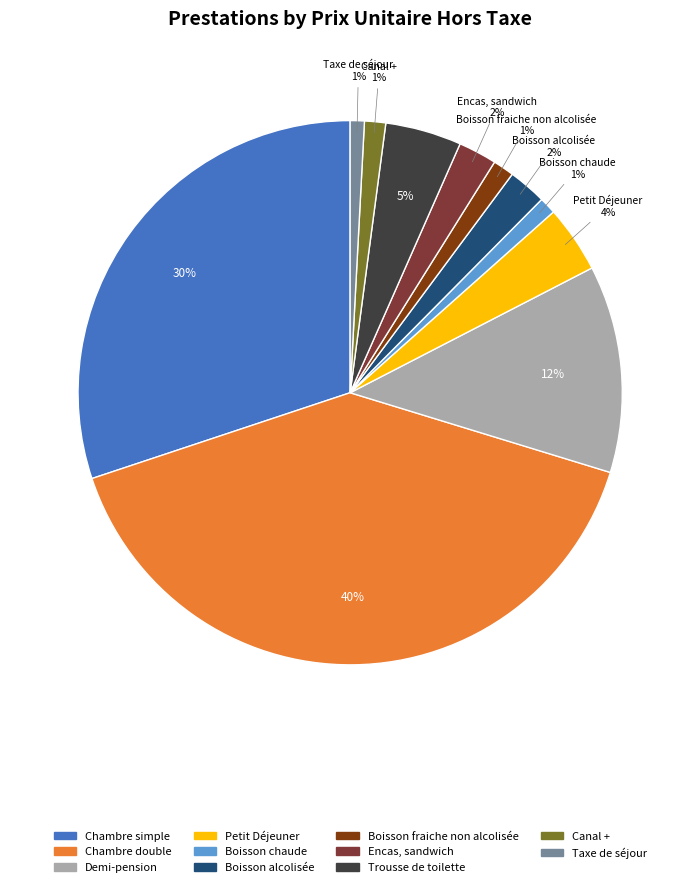

To the nearest percent, what portion does Taxe de séjour represent?

1%